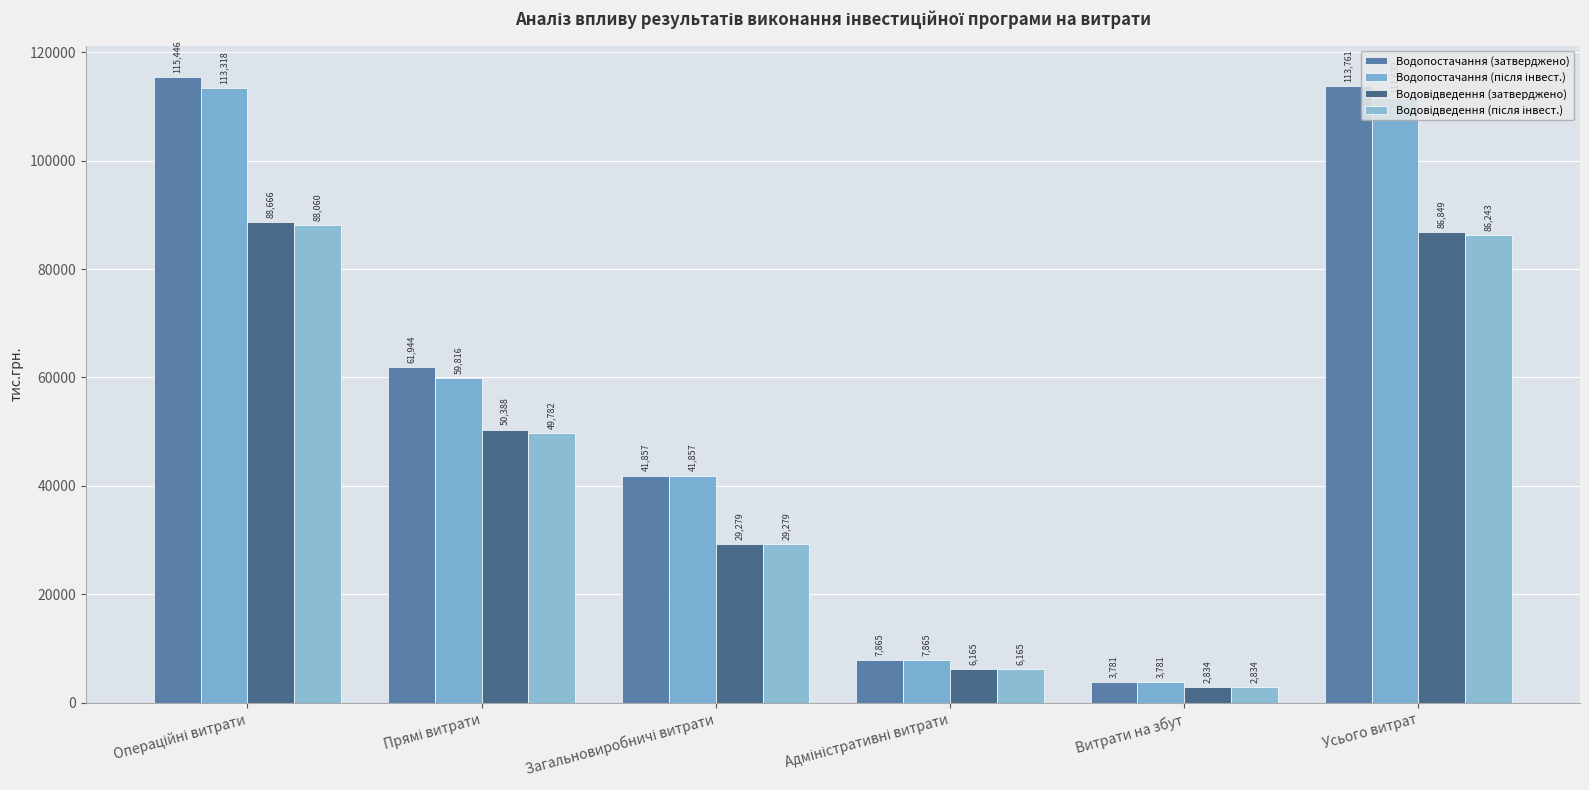

What is the label of the 2nd bar from the left?

Прямі витрати